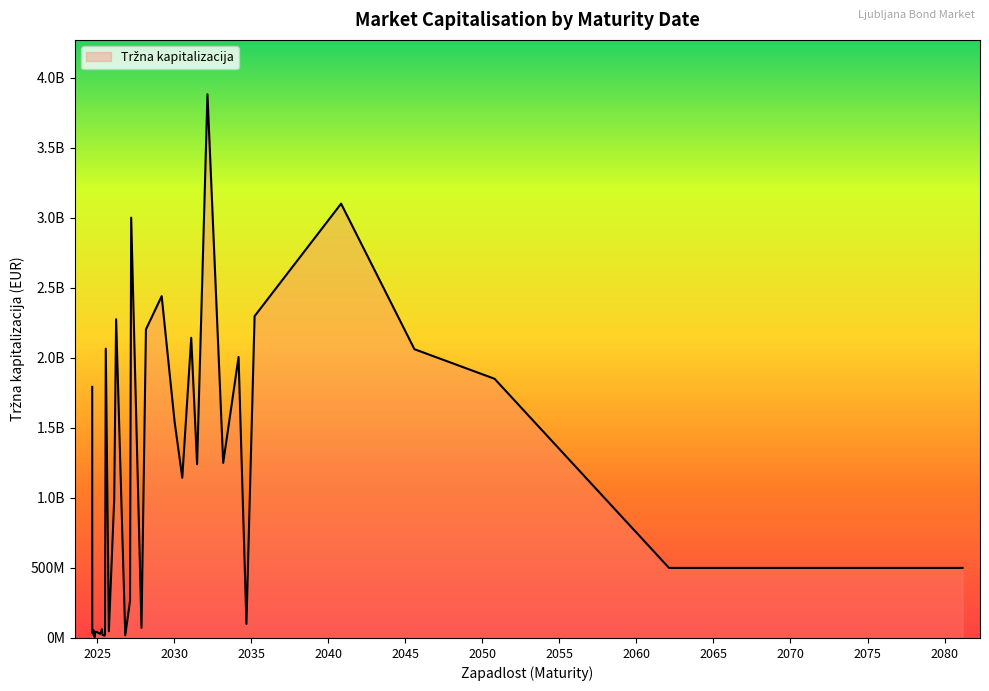

Which has a higher value, 2024-09-12 or 2027-03-22?

2027-03-22